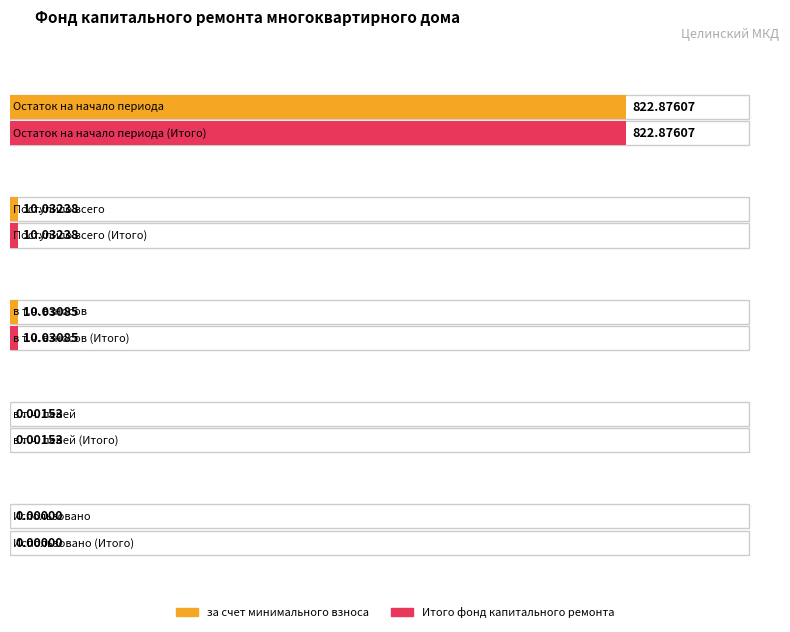

Which series changed the most between Остаток на начало периода and Поступило всего?

за счет минимального взноса